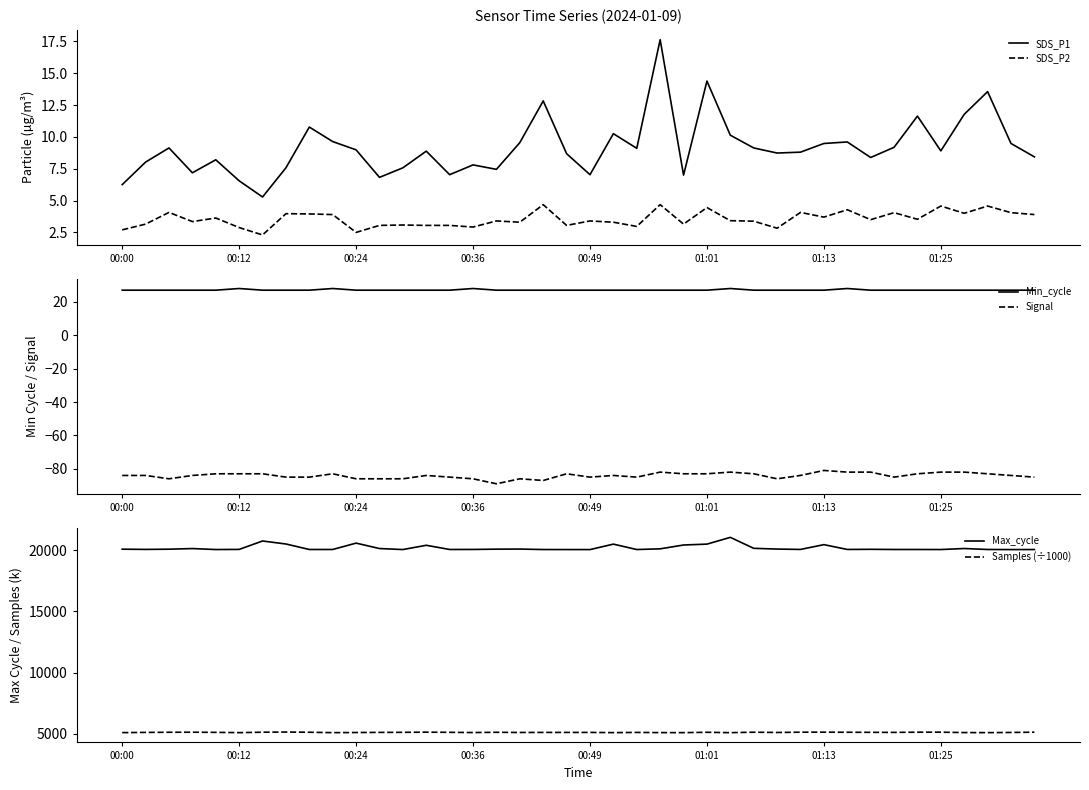

What is the sum of the Max_cycle values at 34 and 22?

40090.0